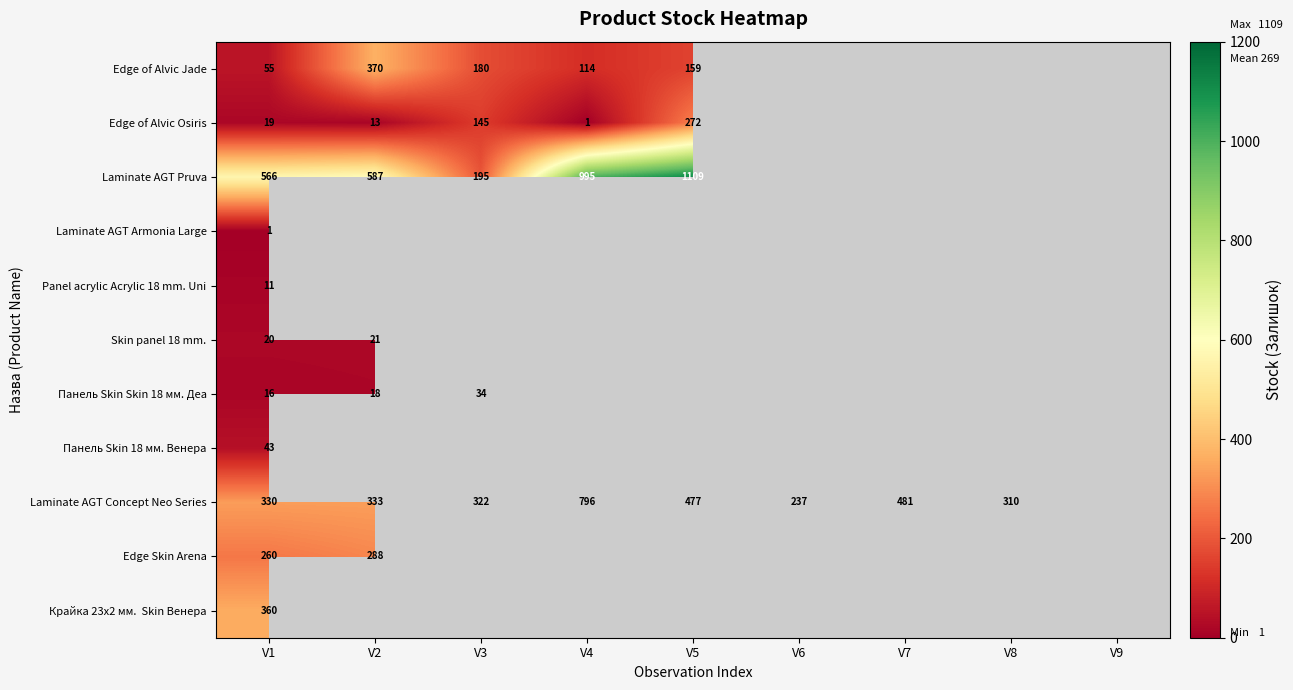

The Panel acrylic Acrylic 18 mm. Uni series shows 11 at V1. True or false?

True